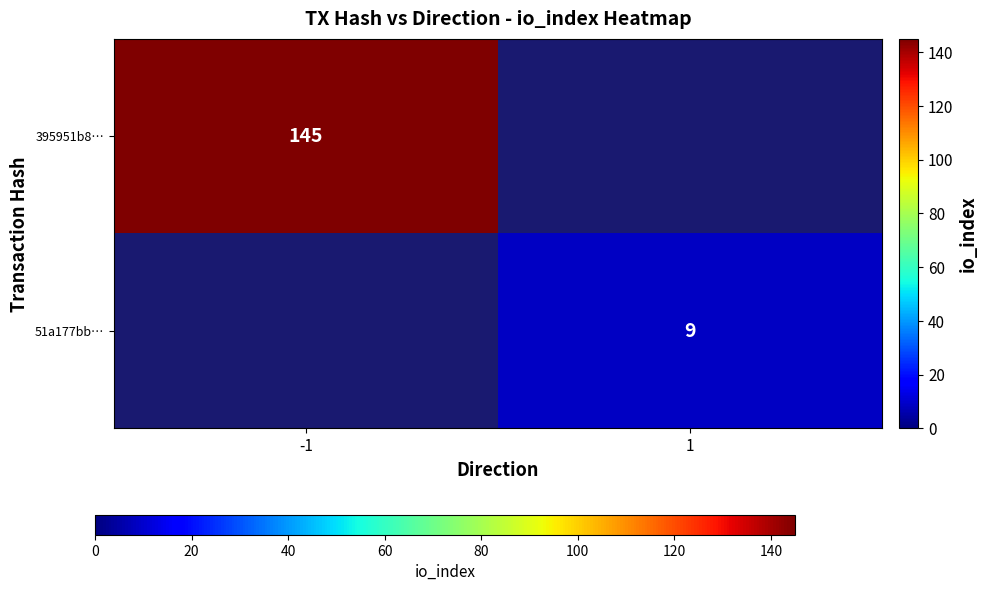

List the series in order of their overall mean, highest first.

395951b8…, 51a177bb…